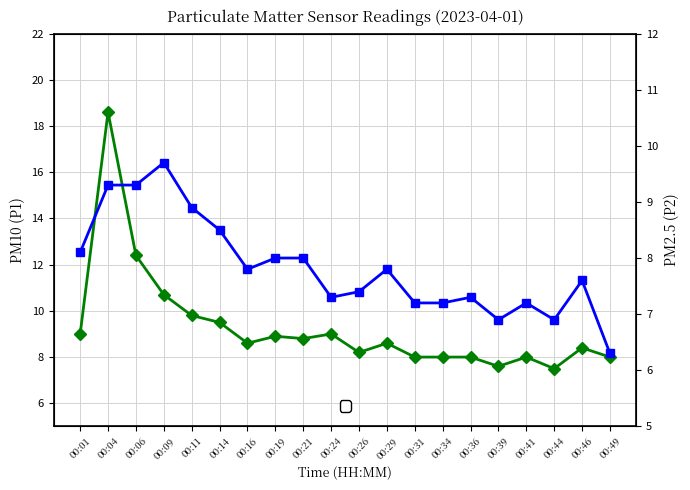

True or false: P2 and P1 intersect in this chart.

False